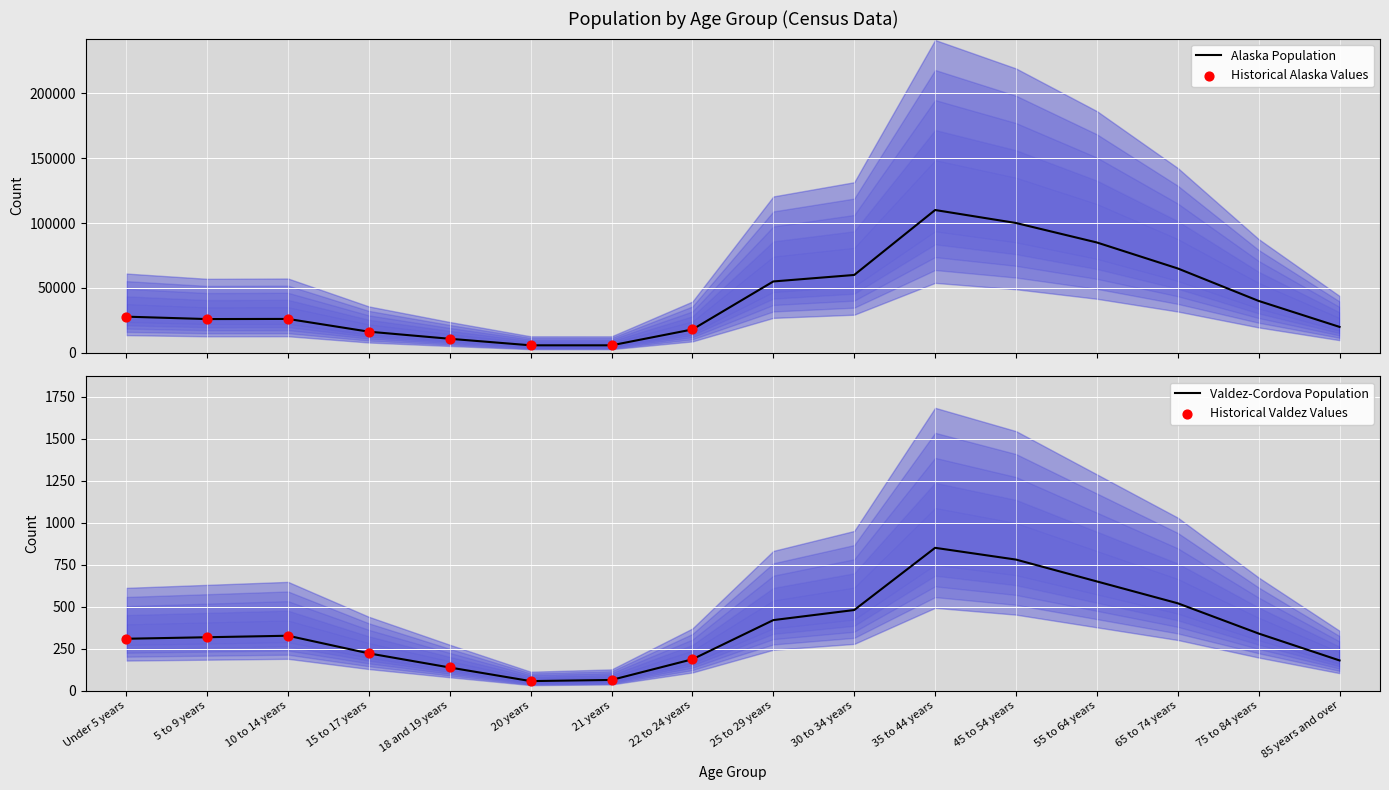

Which series contains the highest Y value?

Valdez-Cordova Census Area